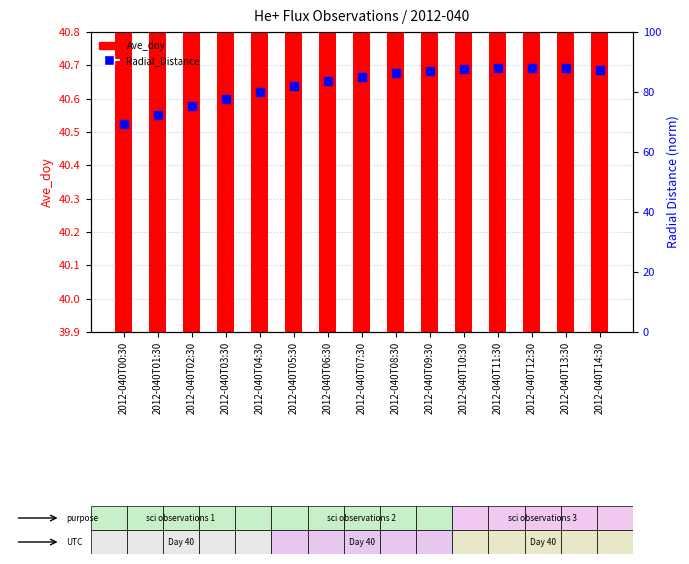

Is the value of Ave_doy at 2012-040T09:30 greater than the value of Radial_Distance at 2012-040T02:30?

No